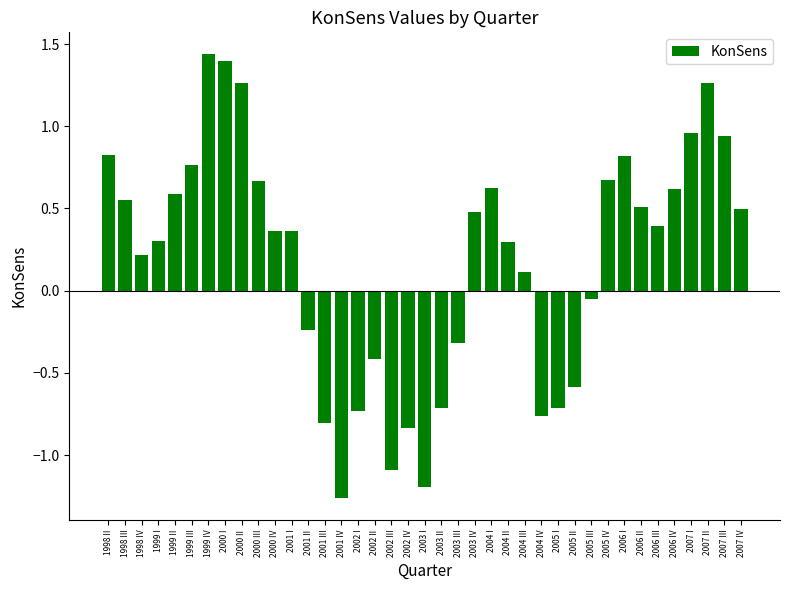

At which category does the chart reach its minimum across all series?

2001 IV